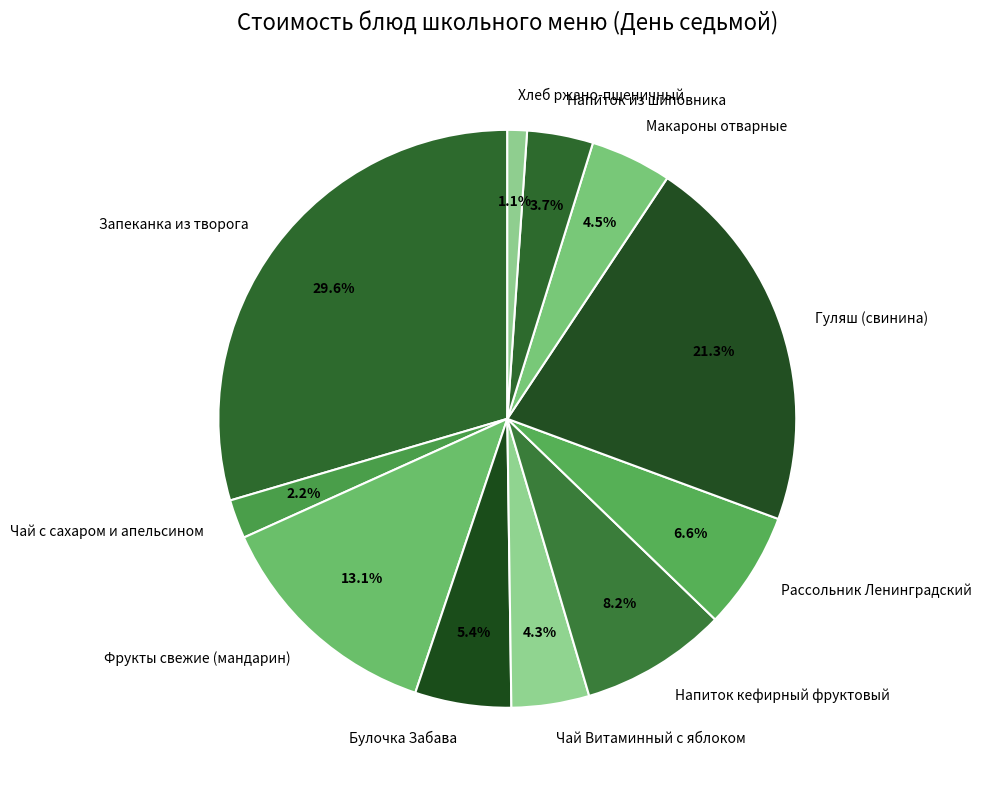

Is it true that Напиток кефирный фруктовый is 8% of the pie?

True